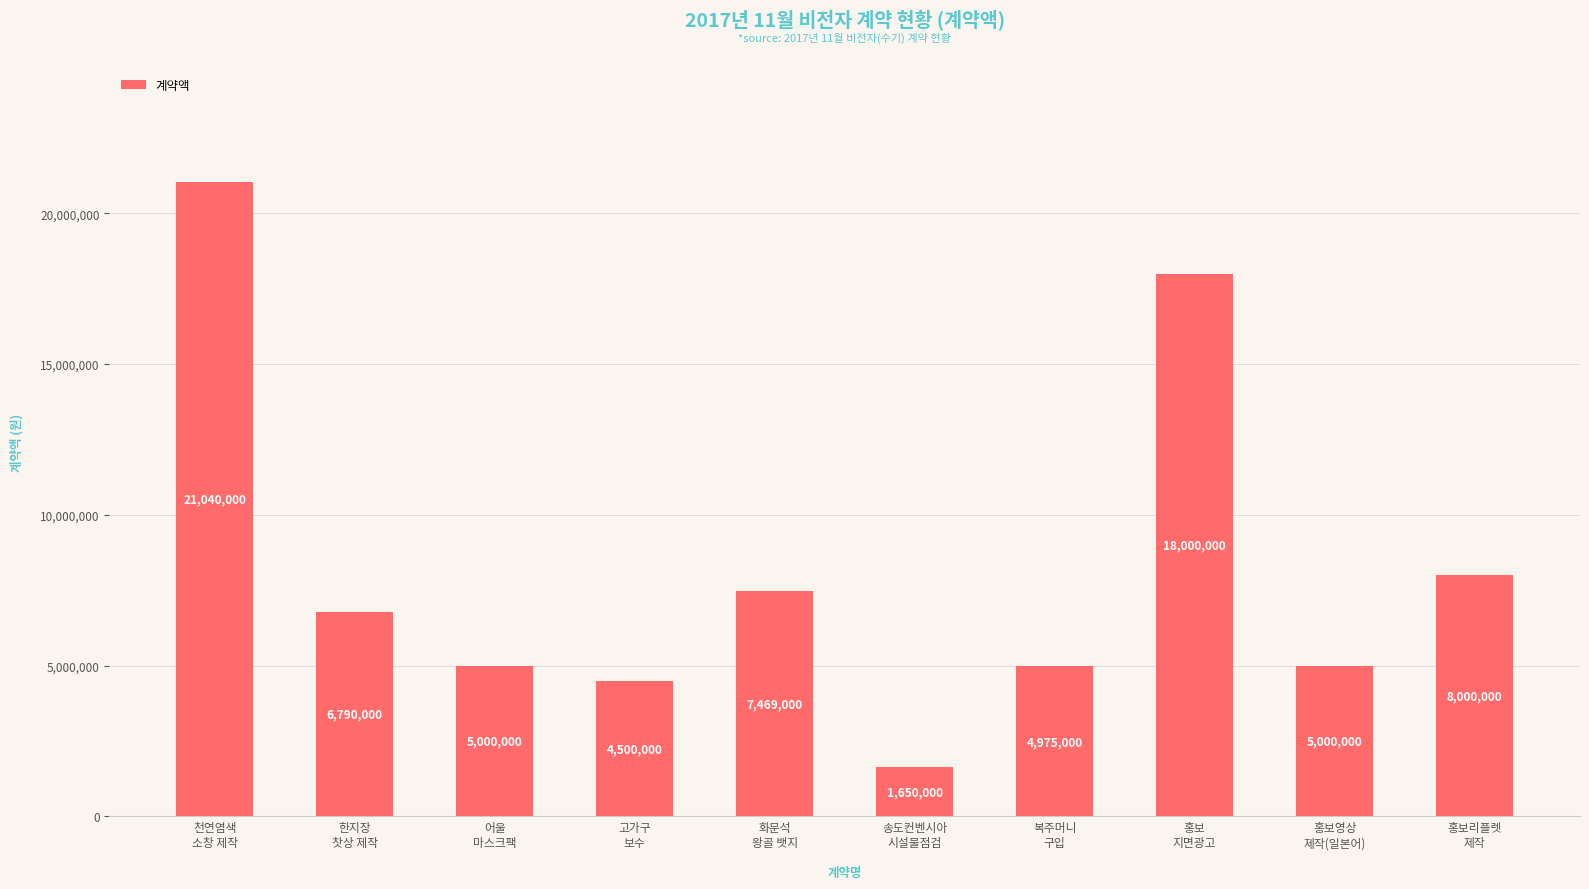

How many series are shown in this chart?

1